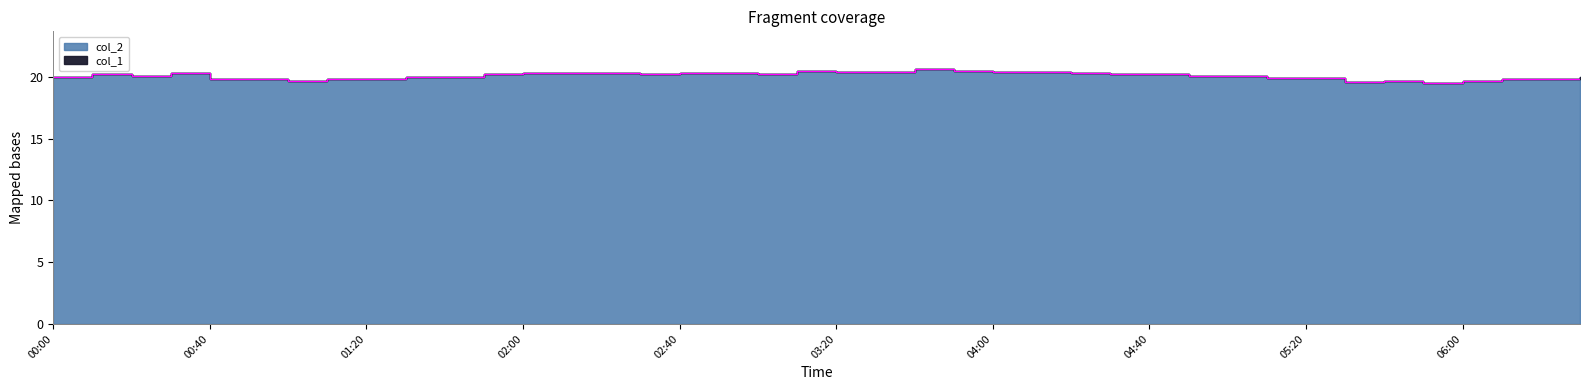

Rank the categories by value from lowest to highest.

2023/09/18 05:50, 2023/09/18 05:30, 2023/09/18 01:00, 2023/09/18 05:40, 2023/09/18 06:00, 2023/09/18 00:40, 2023/09/18 00:50, 2023/09/18 01:10, 2023/09/18 01:20, 2023/09/18 06:10, 2023/09/18 06:20, 2023/09/18 05:10, 2023/09/18 05:20, 2023/09/18 00:00, 2023/09/18 01:30, 2023/09/18 01:40, 2023/09/18 06:30, 2023/09/18 00:20, 2023/09/18 04:50, 2023/09/18 05:00, 2023/09/18 00:10, 2023/09/18 01:50, 2023/09/18 02:30, 2023/09/18 03:00, 2023/09/18 04:30, 2023/09/18 04:40, 2023/09/18 00:30, 2023/09/18 02:00, 2023/09/18 02:10, 2023/09/18 02:20, 2023/09/18 02:40, 2023/09/18 02:50, 2023/09/18 04:20, 2023/09/18 03:20, 2023/09/18 03:30, 2023/09/18 04:00, 2023/09/18 04:10, 2023/09/18 03:10, 2023/09/18 03:50, 2023/09/18 03:40